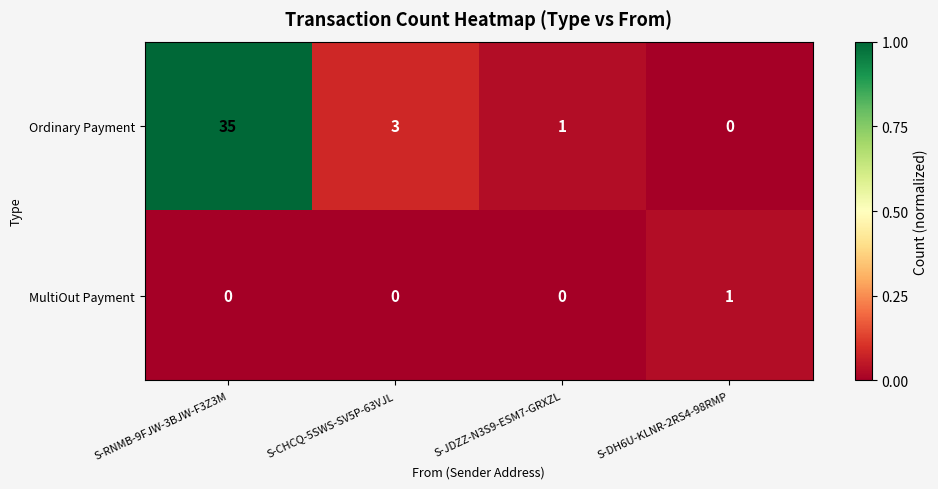

How many data points does each series have?

4